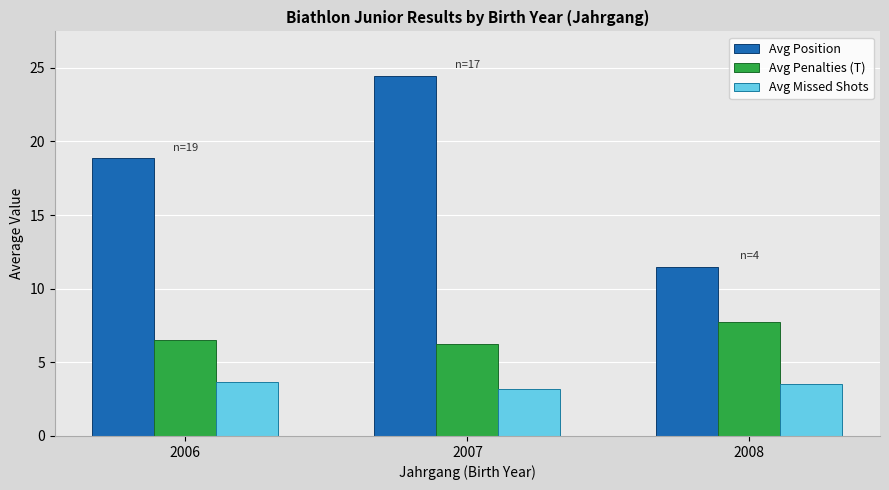

The value of Avg Position at 2006 is 10.8. True or false?

False